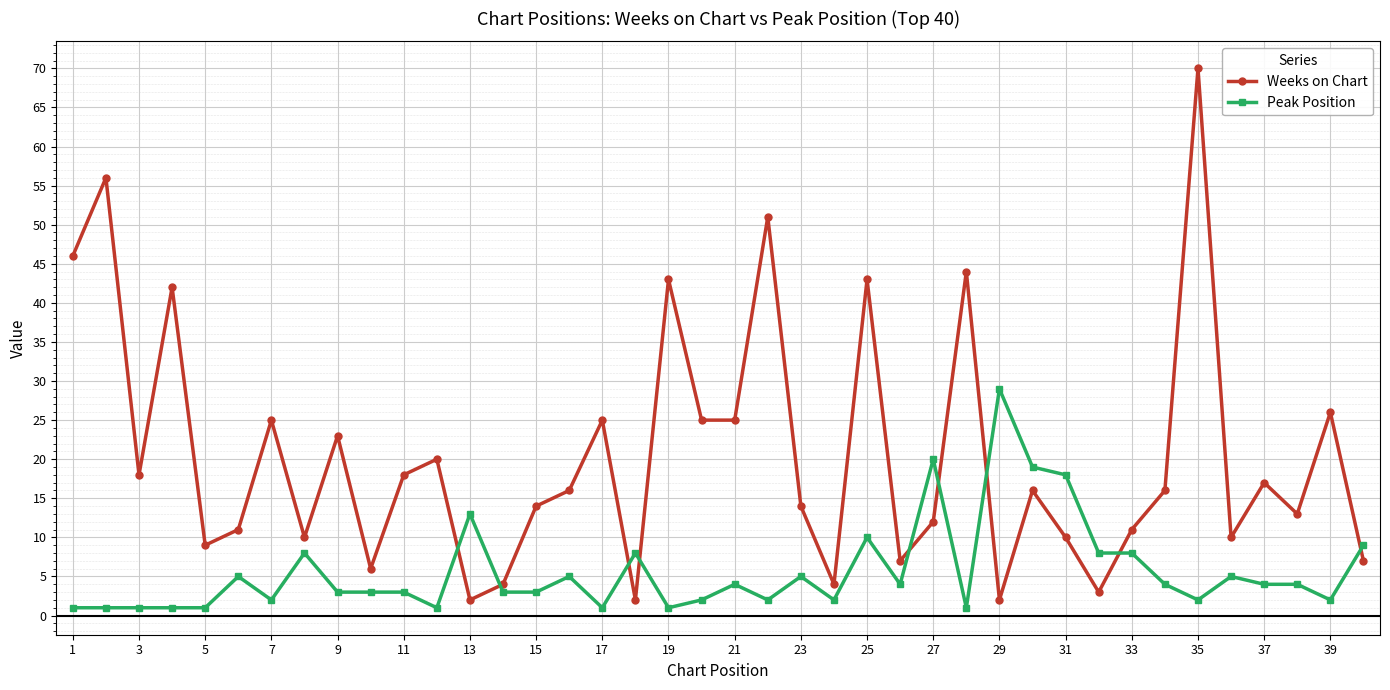

Which series has the widest spread of values?

Weeks on Chart